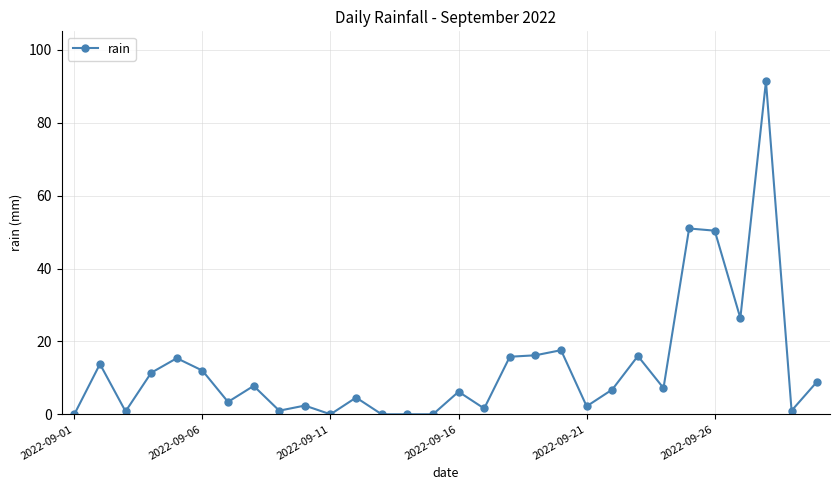

What is the value of the 22nd point from the left?

6.8